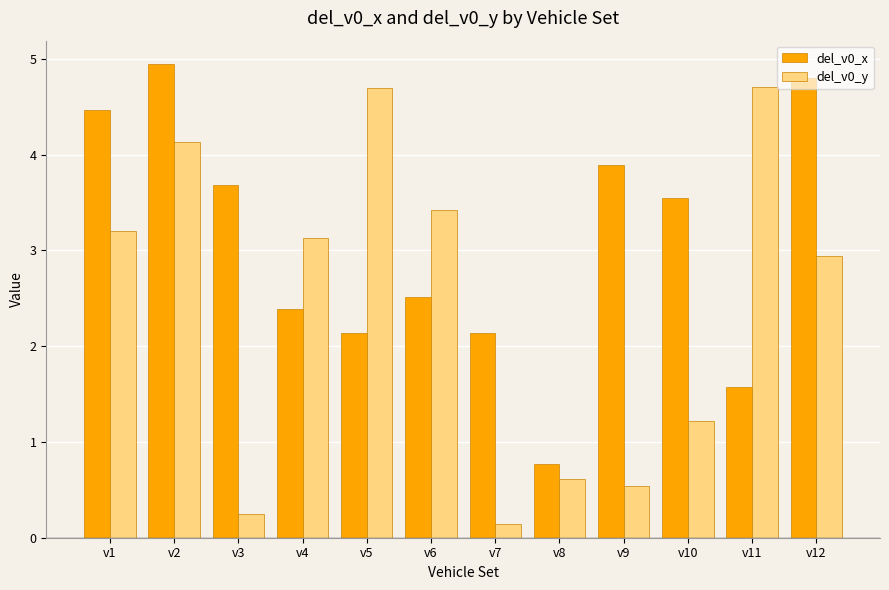

Between v2 and v3, which series saw the biggest shift?

del_v0_y